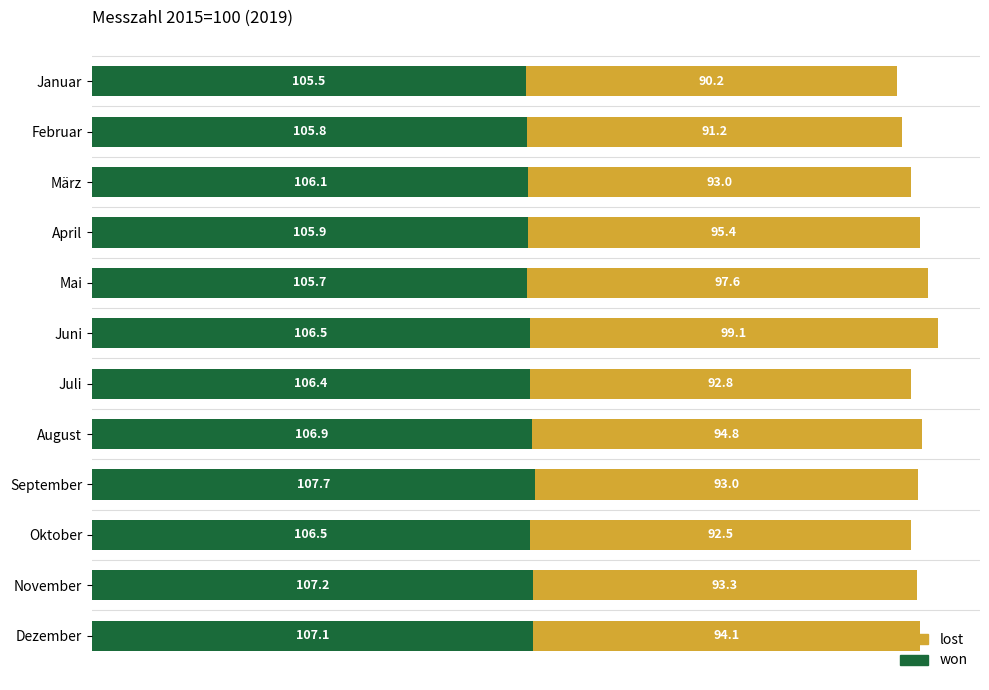

What is the total value across all series at Juli?

199.2